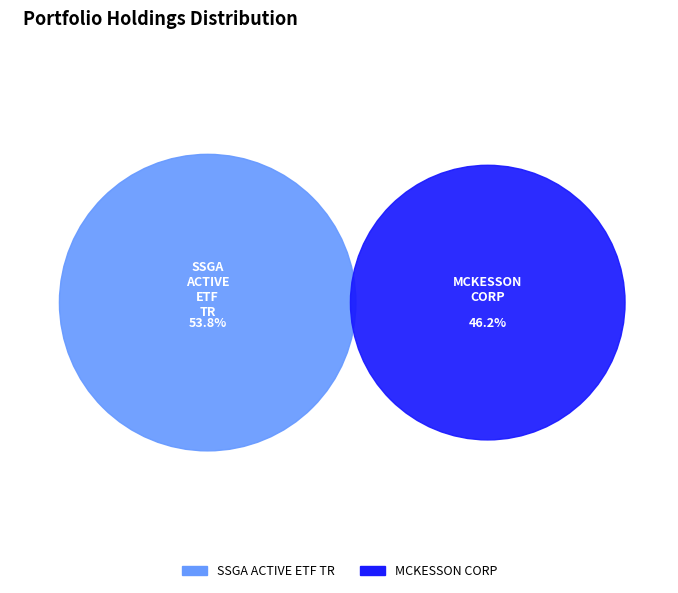

Which slice is the smallest?

MCKESSON CORP